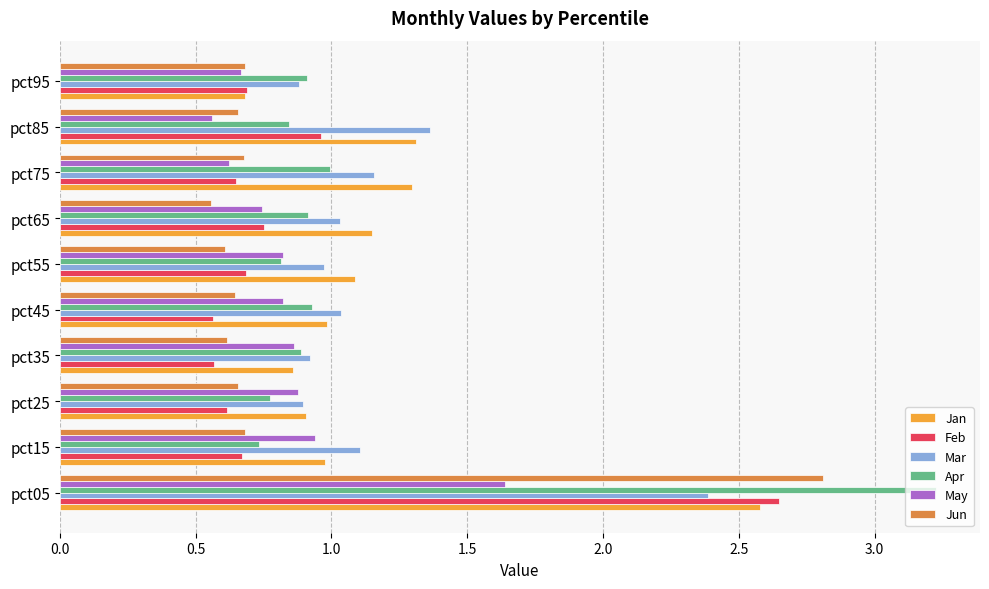

Which series has the widest spread of values?

Apr